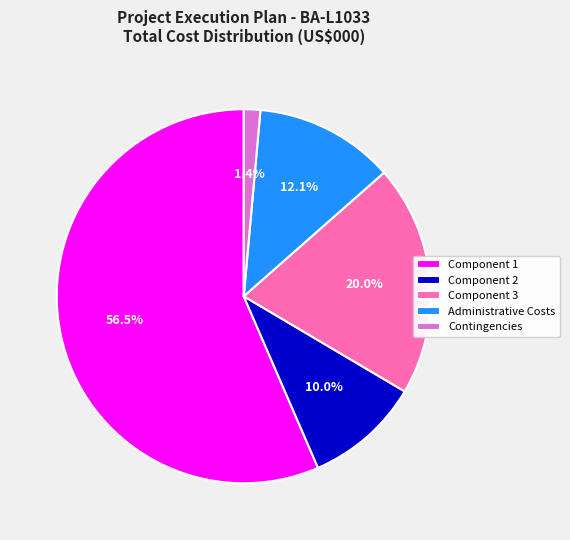

Combined, do Administrative Costs and Component 3 account for over 50%?

No